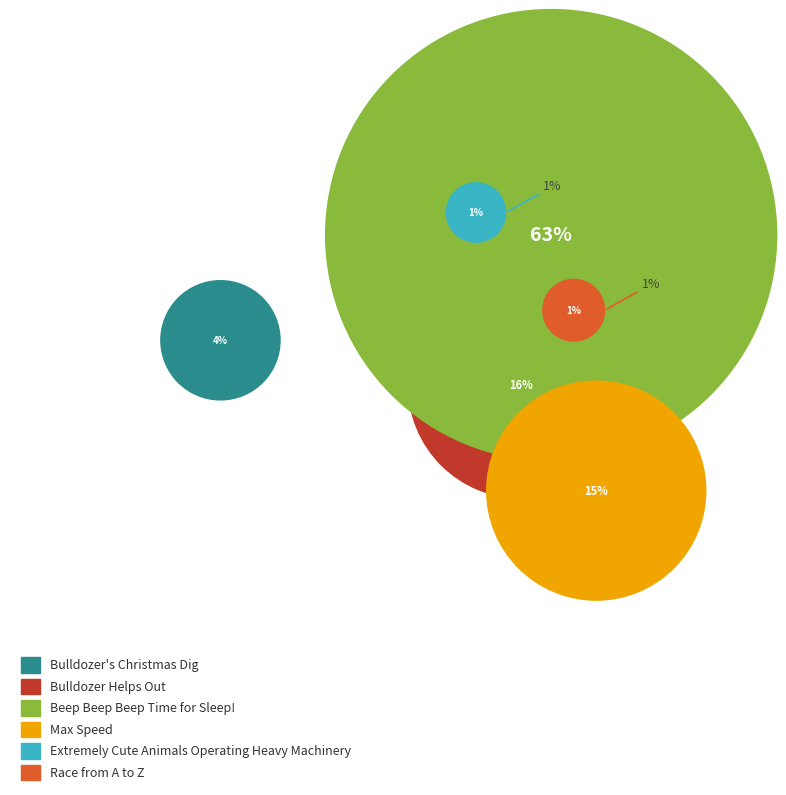

Approximately how many times larger is the value at Bulldozer's Christmas Dig compared to Beep Beep Beep Time for Sleep!?

0.1